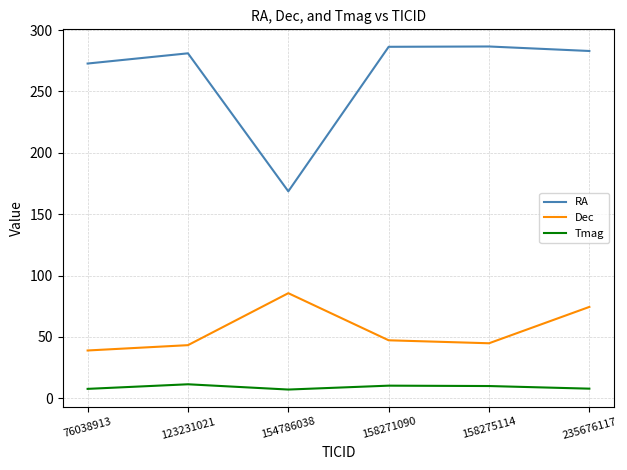

What is the greatest value displayed?

286.6